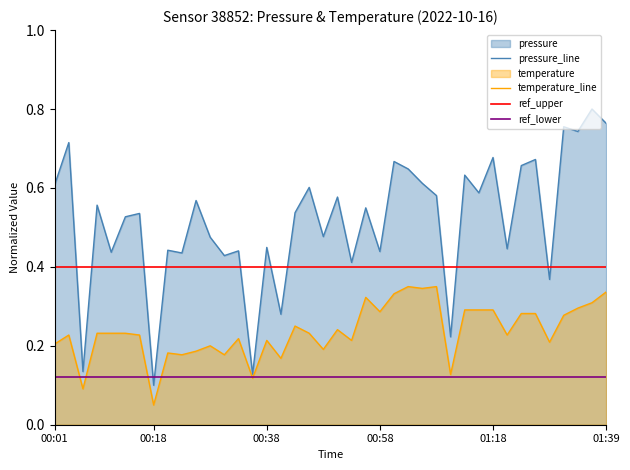

What is the average value of the pressure series?

0.5